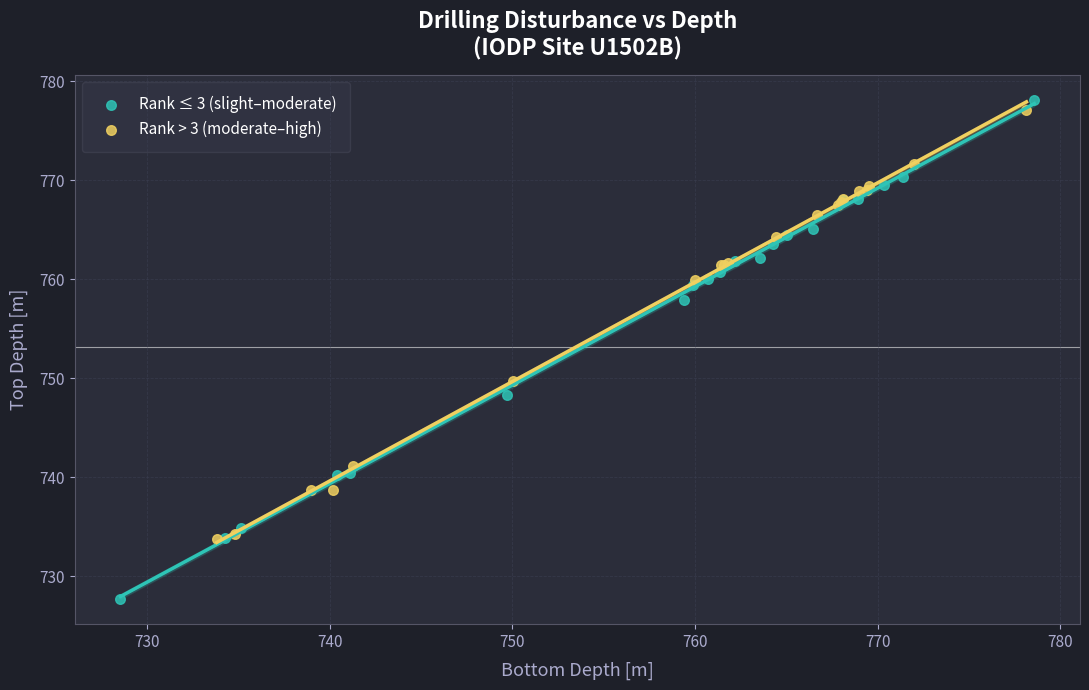

Which series contains the lowest Y value?

Rank ≤ 3 (slight–moderate)